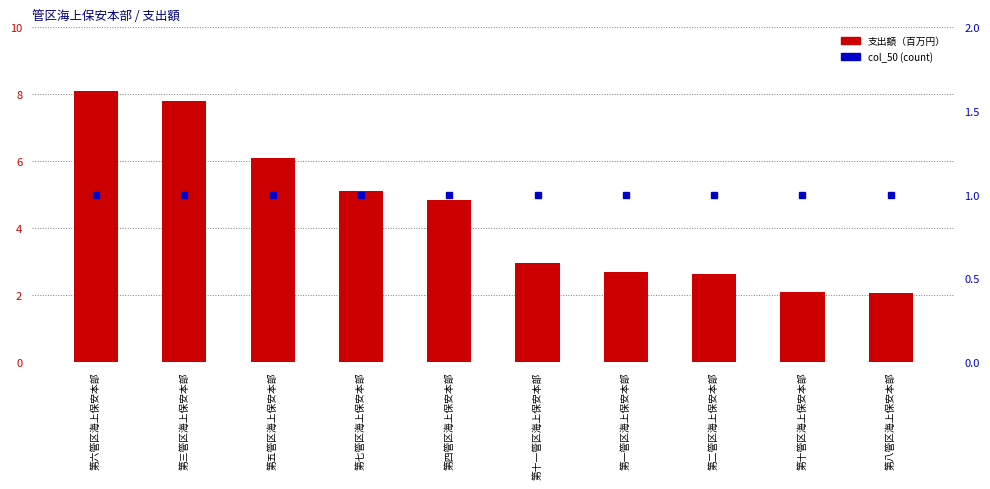

Rank the series at 第十管区海上保安本部 from lowest to highest value.

col_50 (count), 支出額（百万円）